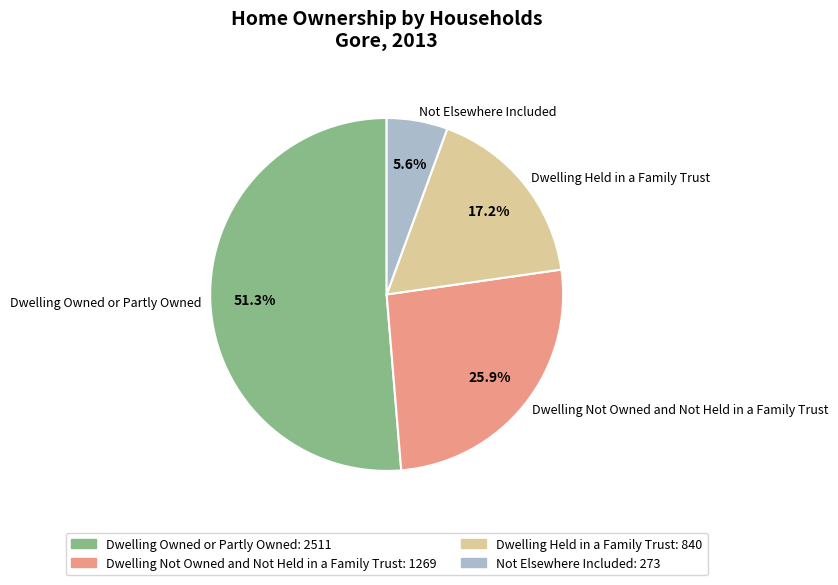

How many slices are in this pie chart?

4